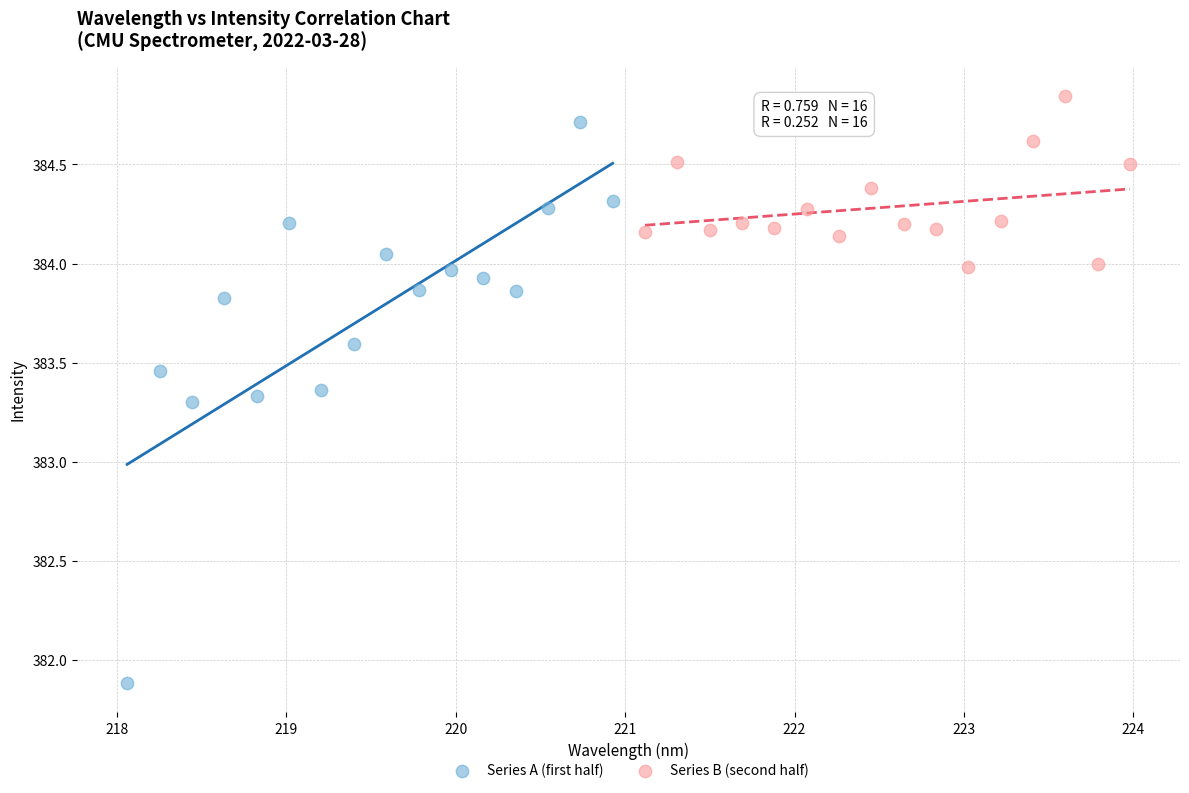

What are all the series names shown in the legend?

Series A (first half), Series B (second half)